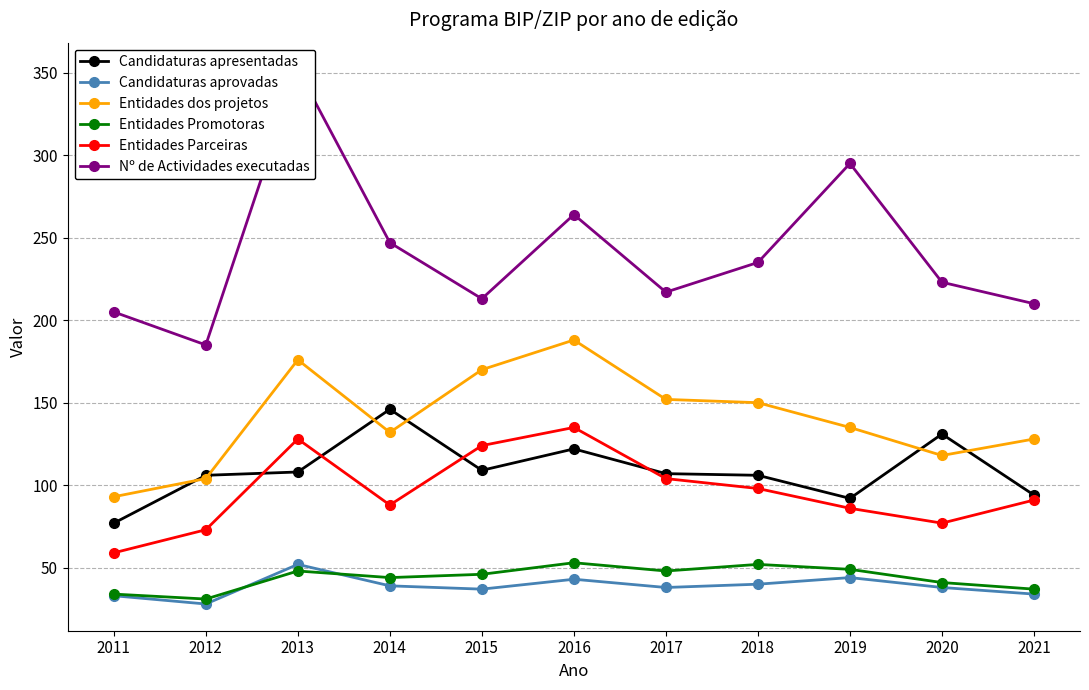

How many series are shown in this chart?

6